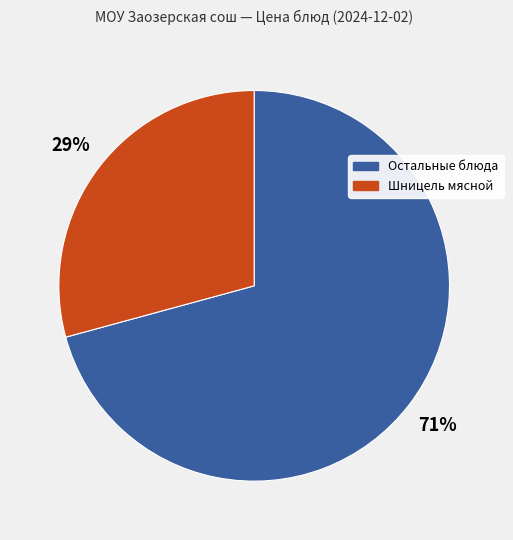

To the nearest percent, what is the average slice percentage?

50%